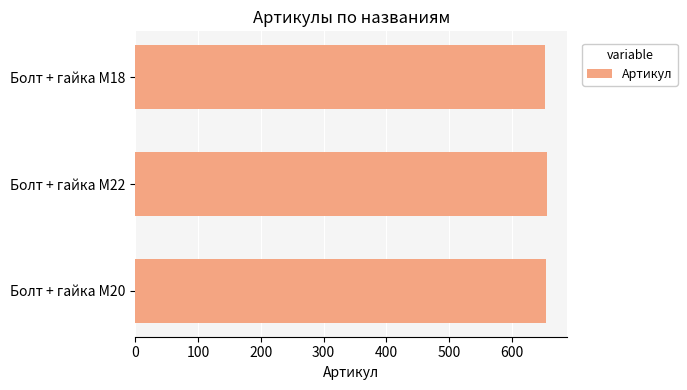

The chart shows a value of 654 at Болт + гайка M20. True or false?

True